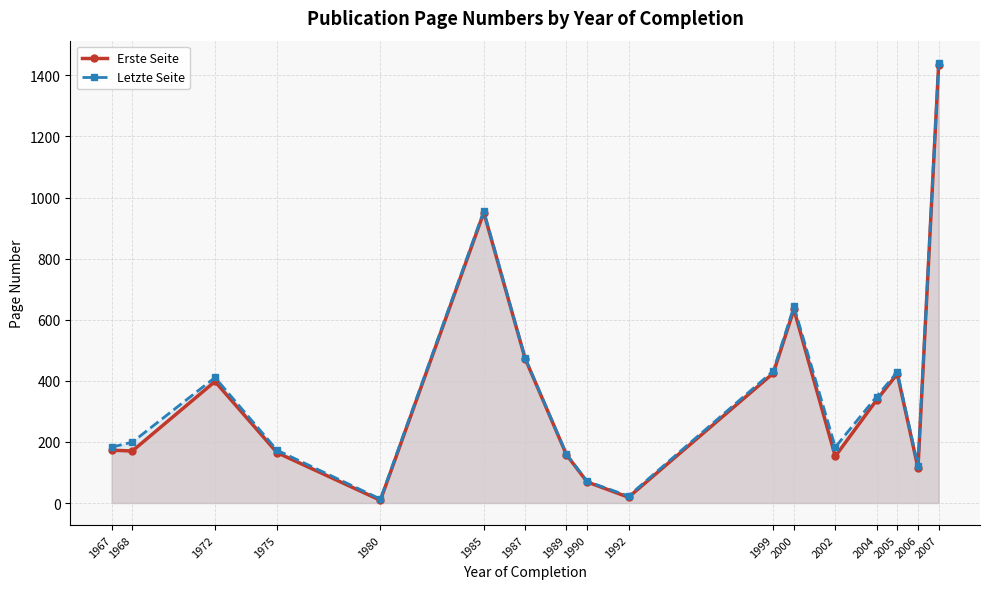

Reading left to right, transcribe all the data shown in this chart.

Erste Seite: 173.0	170.3	398.0	165.0	9.0	951.0	473.0	158.0	69.0	19.0	425.0	634.0	153.0	337.2	423.0	115.0	1434.2
Letzte Seite: 183.0	199.3	411.0	173.0	13.0	956.0	475.0	159.7	71.0	23.0	432.0	643.5	183.0	348.5	429.0	121.7	1441.6